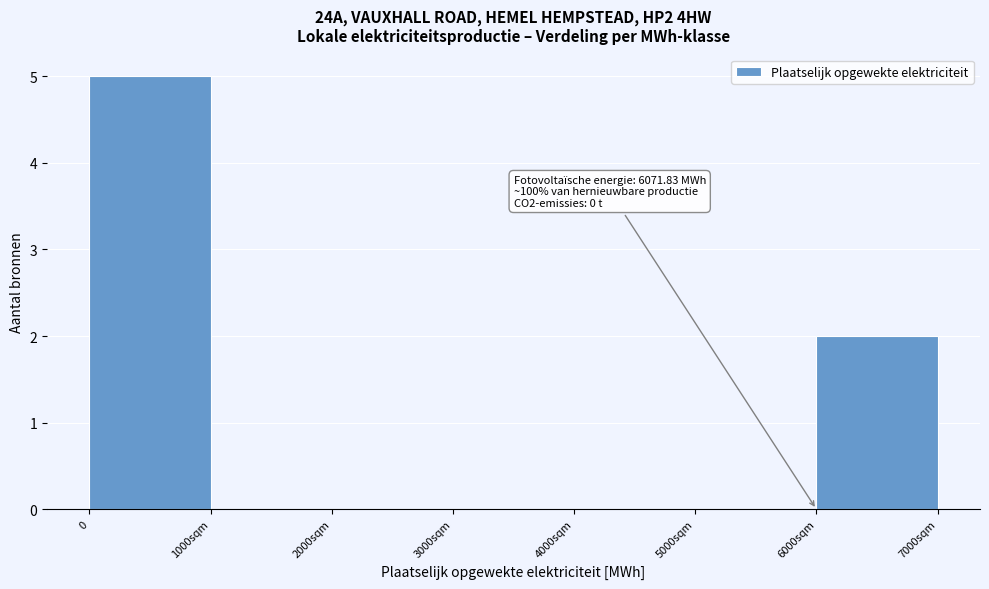

Reading right to left, extract all data points from this chart.

6000sqm=2	5000sqm=0	4000sqm=0	3000sqm=0	2000sqm=0	1000sqm=0	0=5